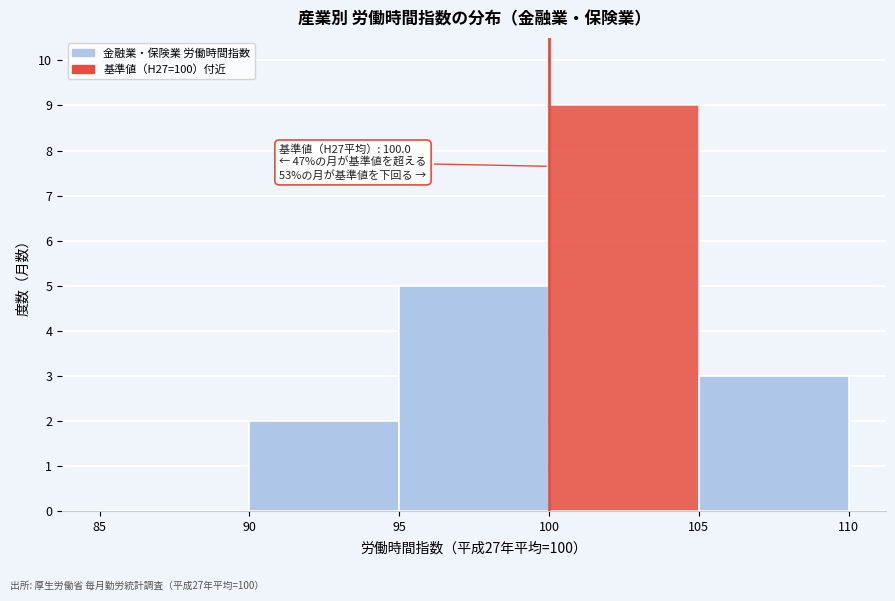

Over which range of the x-axis is the bar tallest?

100 to 105